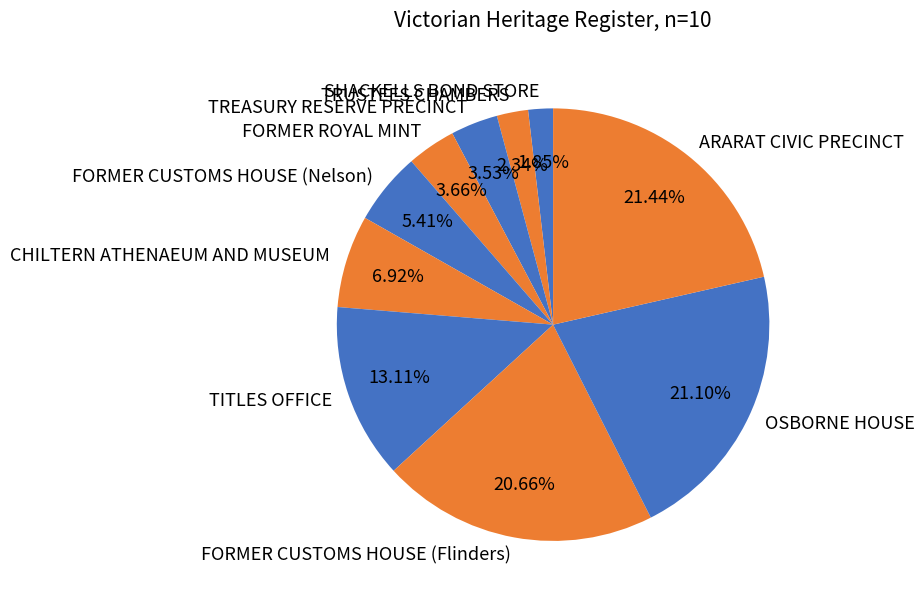

What percentage is the OSBORNE HOUSE slice, to the nearest percent?

21%